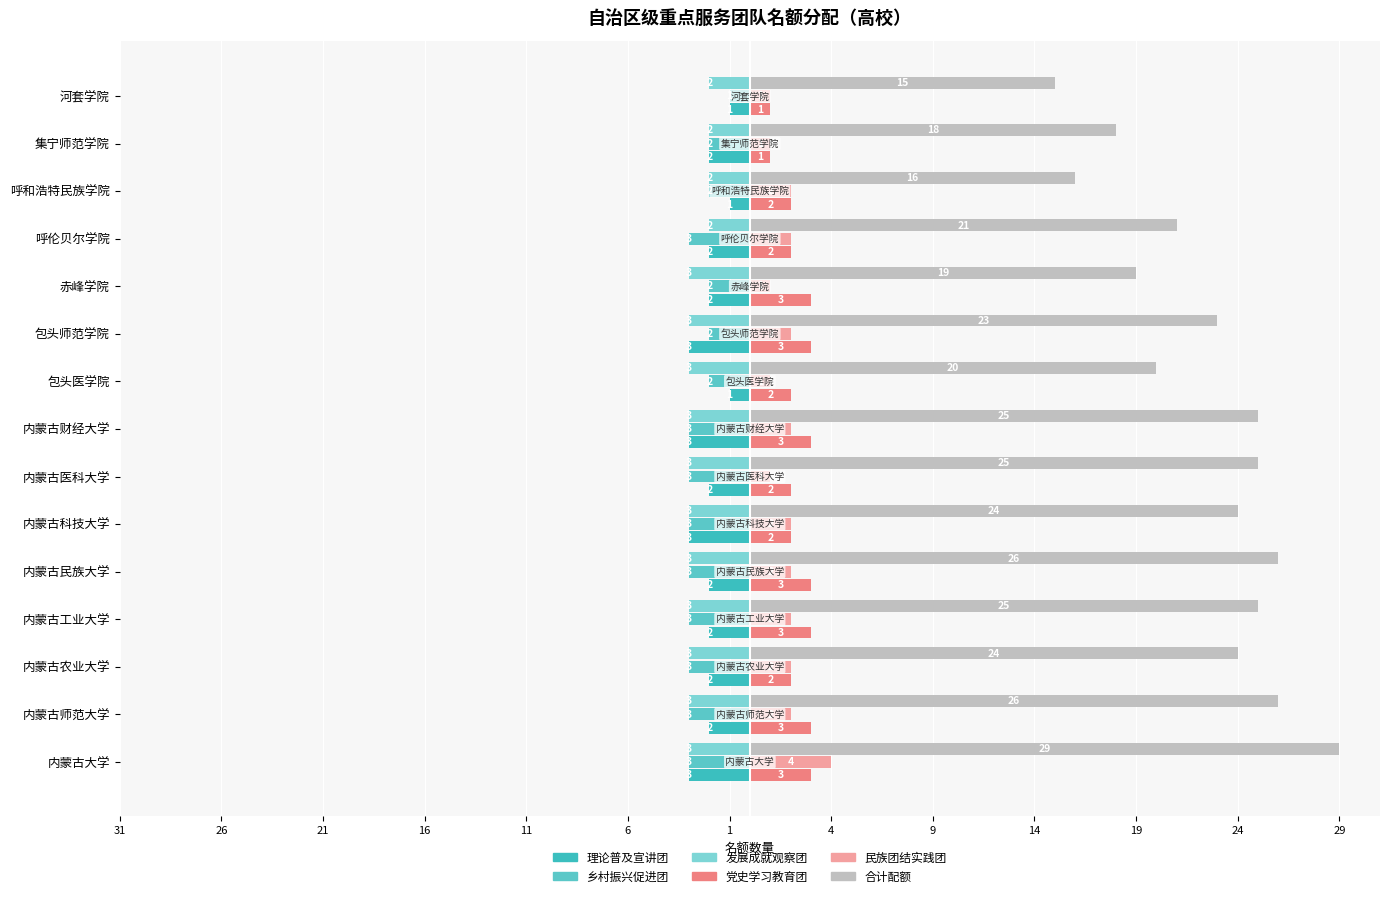

What is the difference between the 发展成就观察团 values at 内蒙古民族大学 and 呼伦贝尔学院?

1